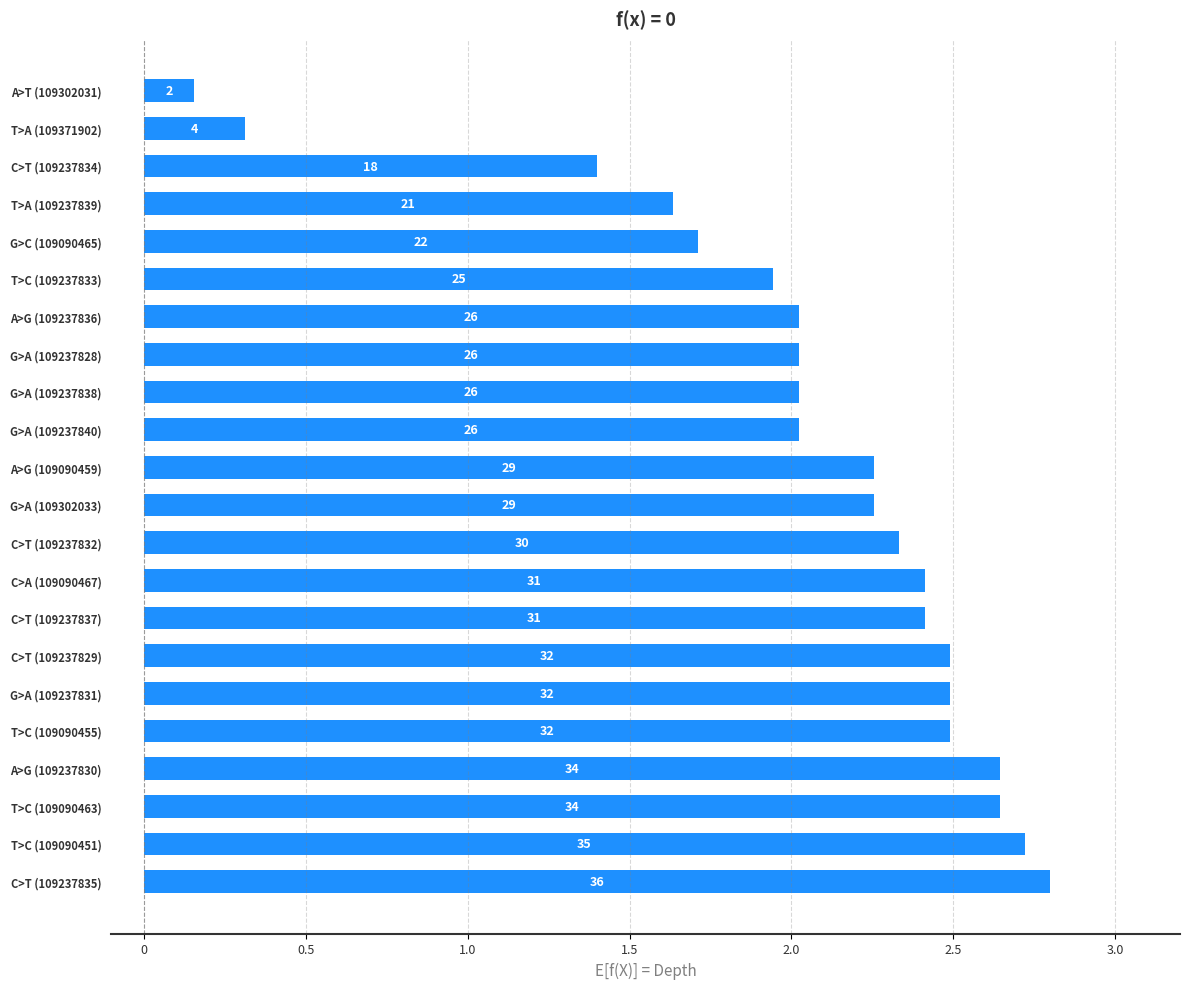

How many bars are there in total?

22